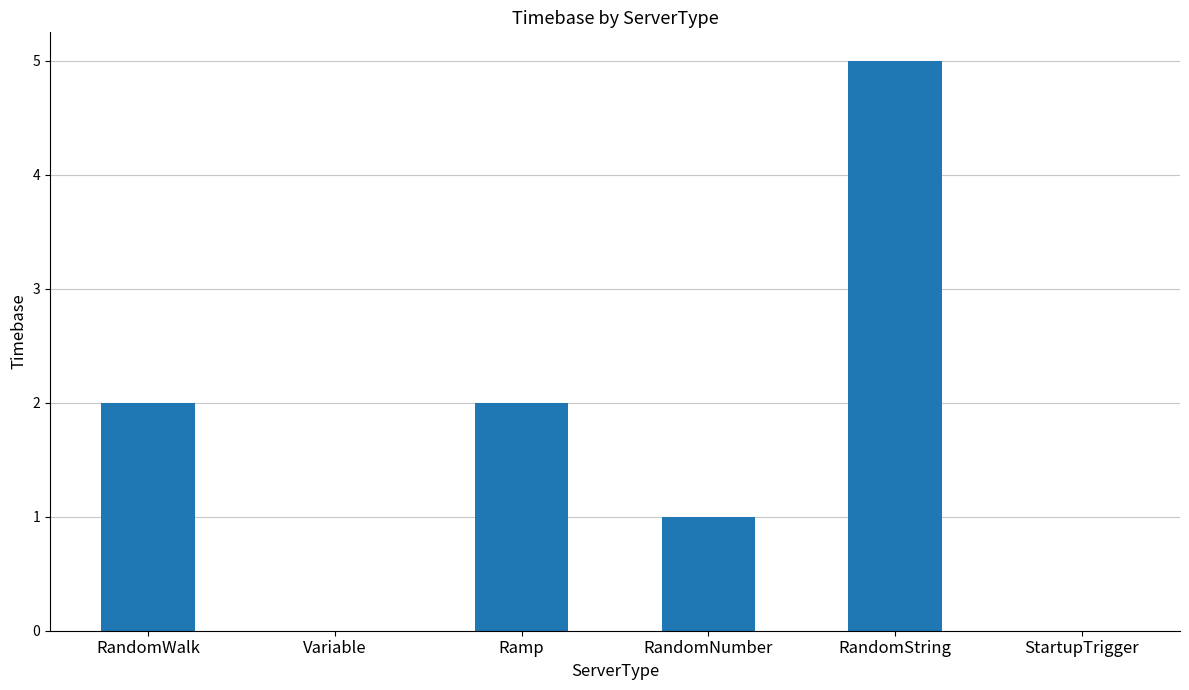

What is the change in value from Variable to RandomString?

+5